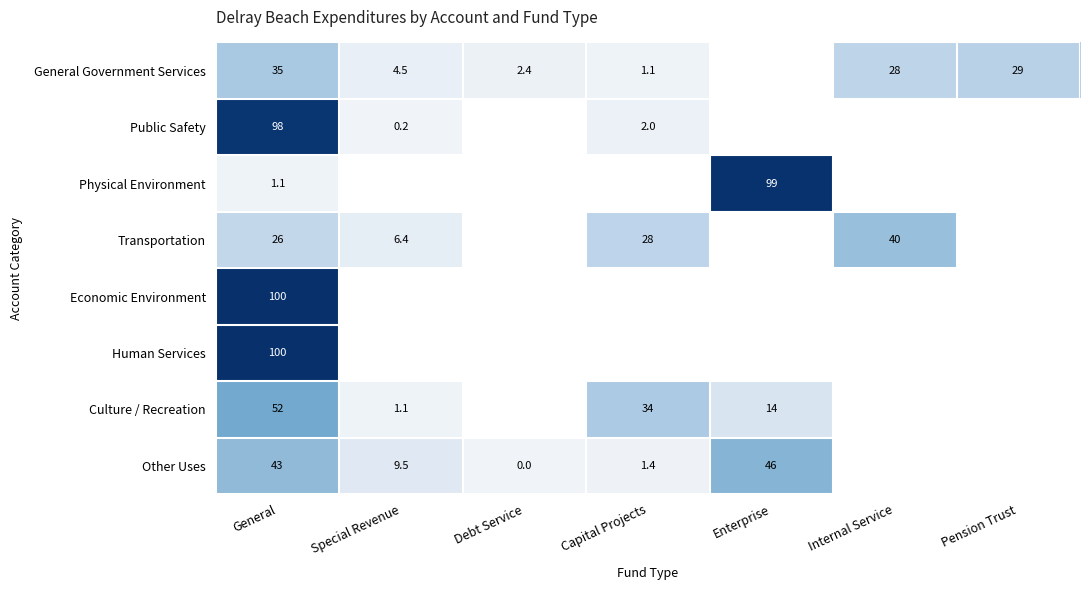

What is the sum of the Other Uses values at Enterprise and Capital Projects?

47.4